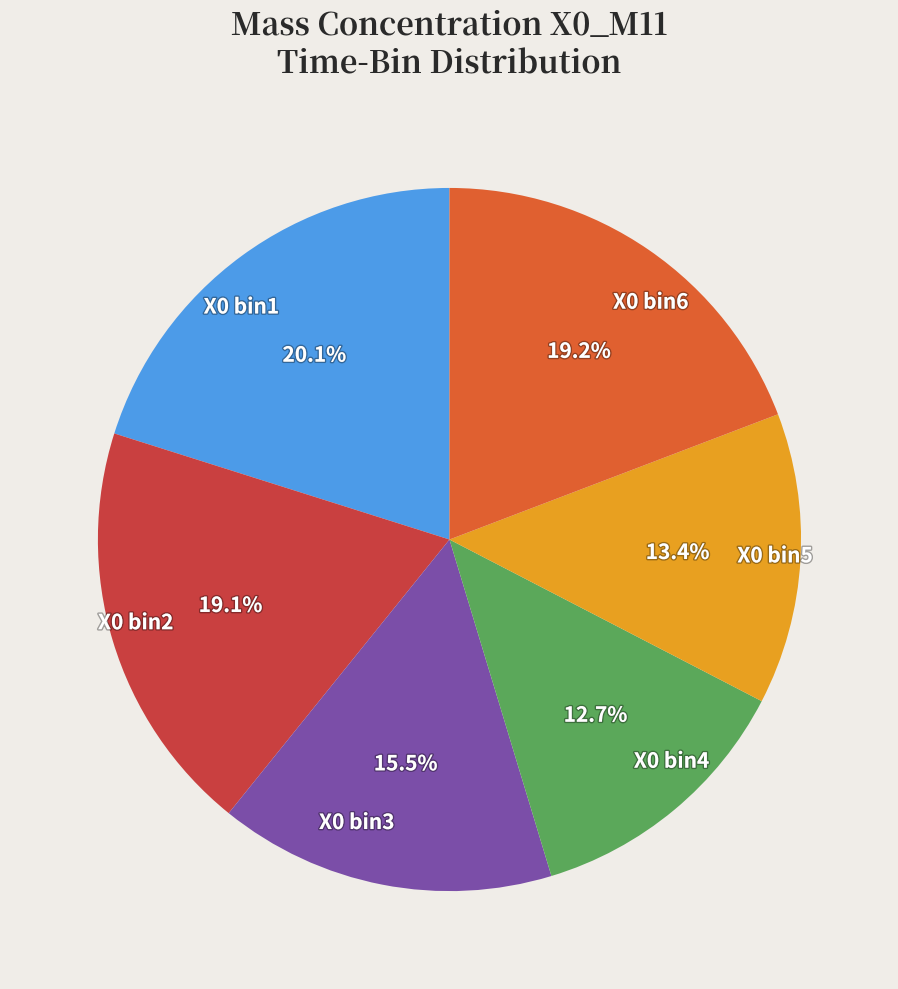

Approximately how many times larger is the value at X0 bin5 compared to X0 bin6?

0.7